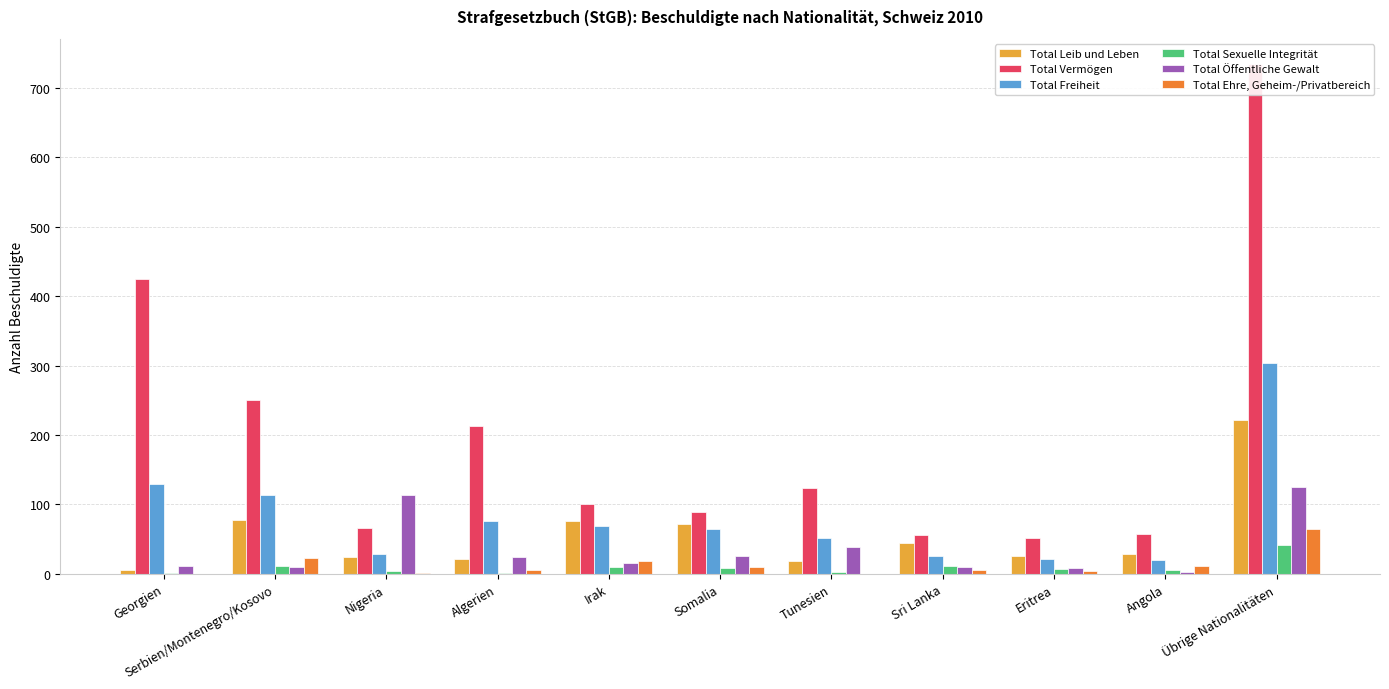

At which label is Total Sexuelle Integrität closest to 21?

Sri Lanka